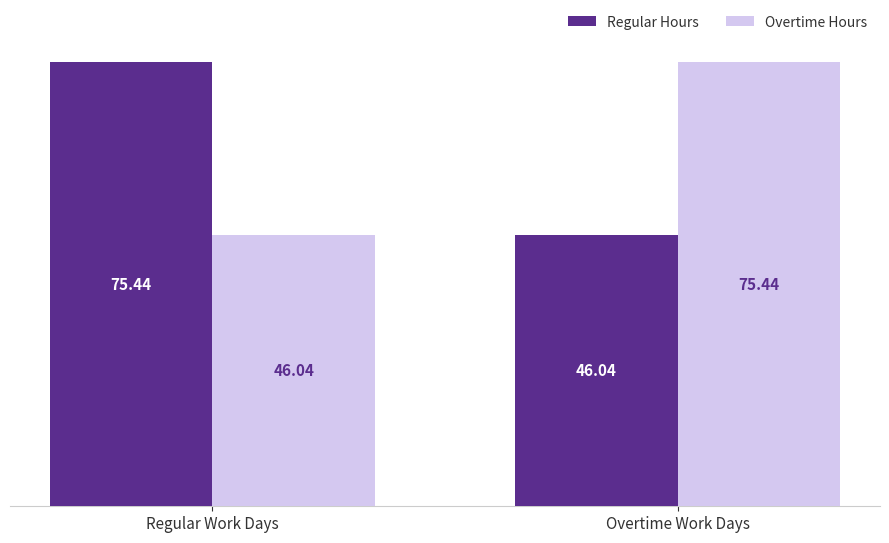

At which label is Regular Hours closest to 60?

Overtime Work Days